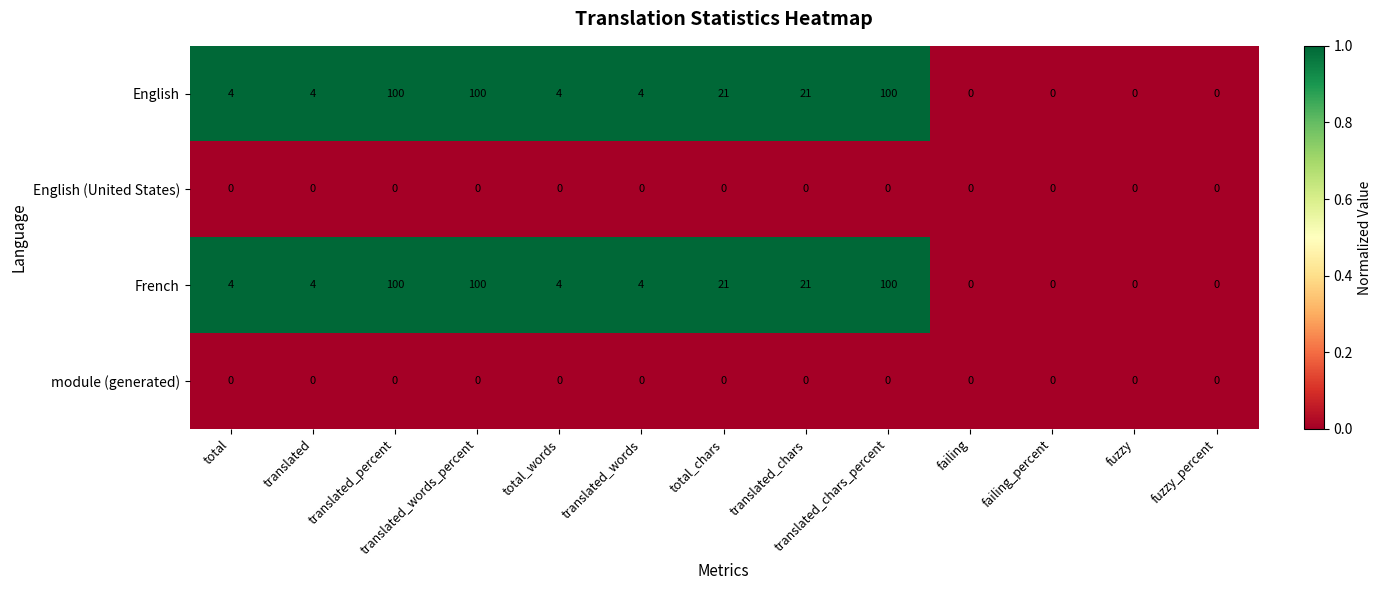

The value of French at translated_percent is 100. True or false?

True